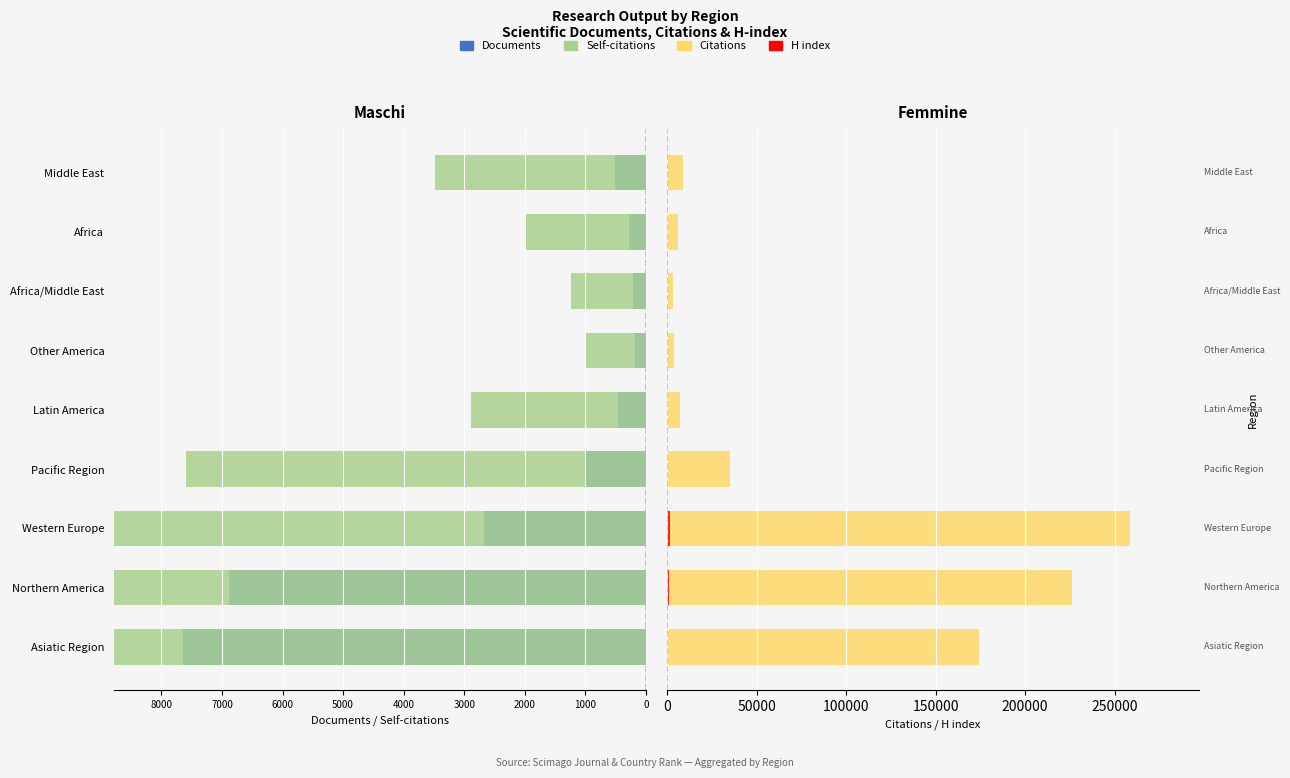

The value of Self-citations at Africa is -1367. True or false?

False